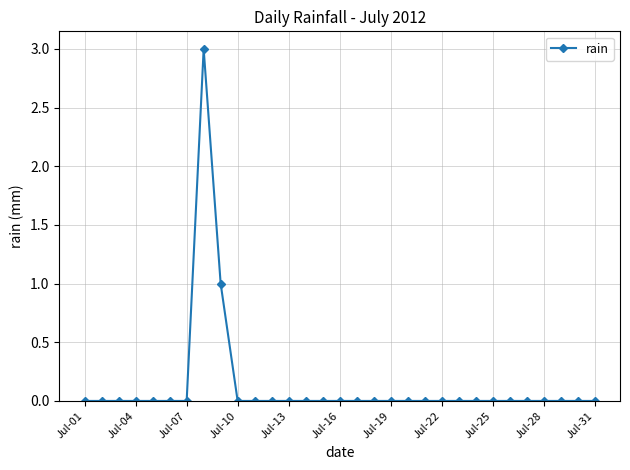

True or false: there are more than 0 points higher than both neighbors.

True